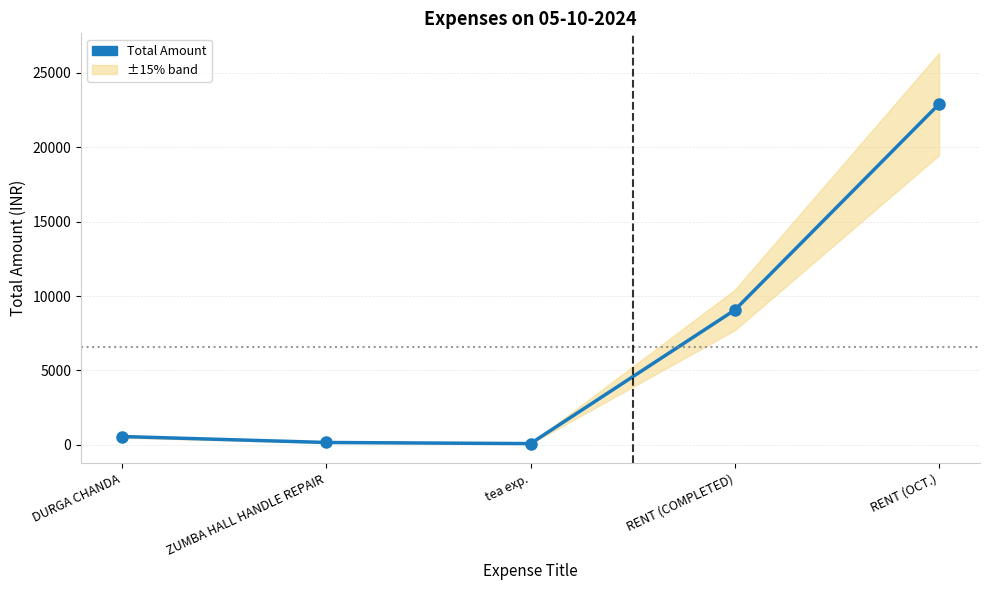

Reading right to left, transcribe all the data shown in this chart.

RENT (OCT.)=22915	RENT (COMPLETED)=9060	tea exp.=75	ZUMBA HALL HANDLE REPAIR=150	DURGA CHANDA=550